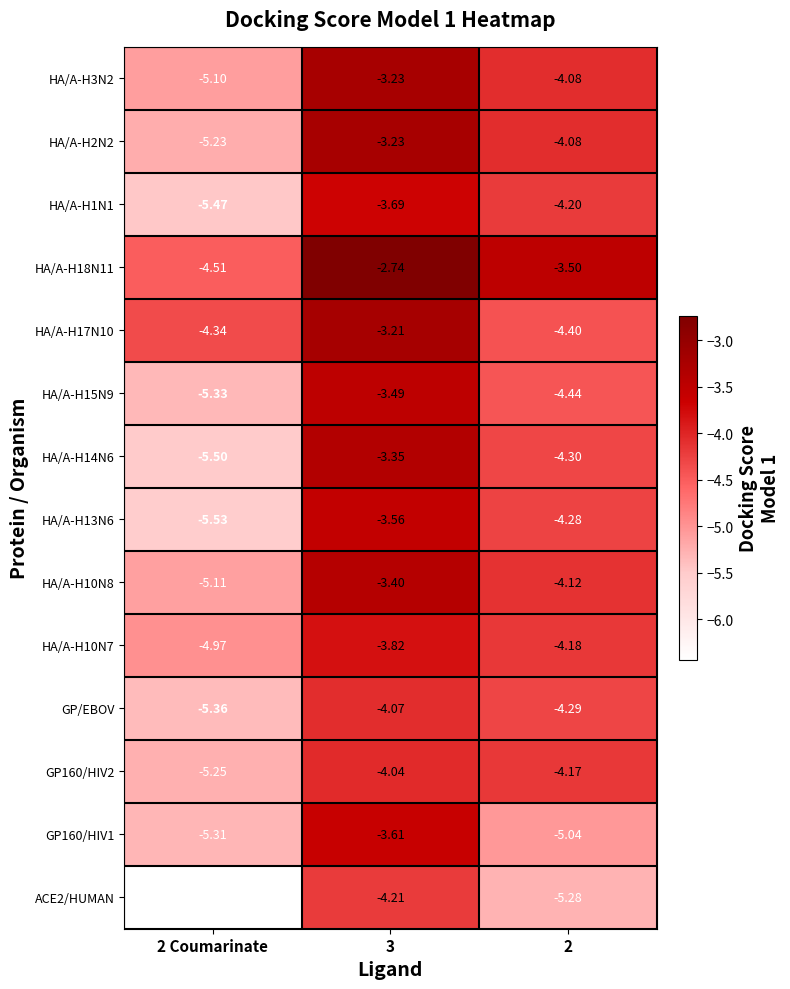

At 2 Coumarinate, list the series in order from largest to smallest.

HA/A-H17N10, HA/A-H18N11, HA/A-H10N7, HA/A-H3N2, HA/A-H10N8, HA/A-H2N2, GP160/HIV2, GP160/HIV1, HA/A-H15N9, GP/EBOV, HA/A-H1N1, HA/A-H14N6, HA/A-H13N6, ACE2/HUMAN